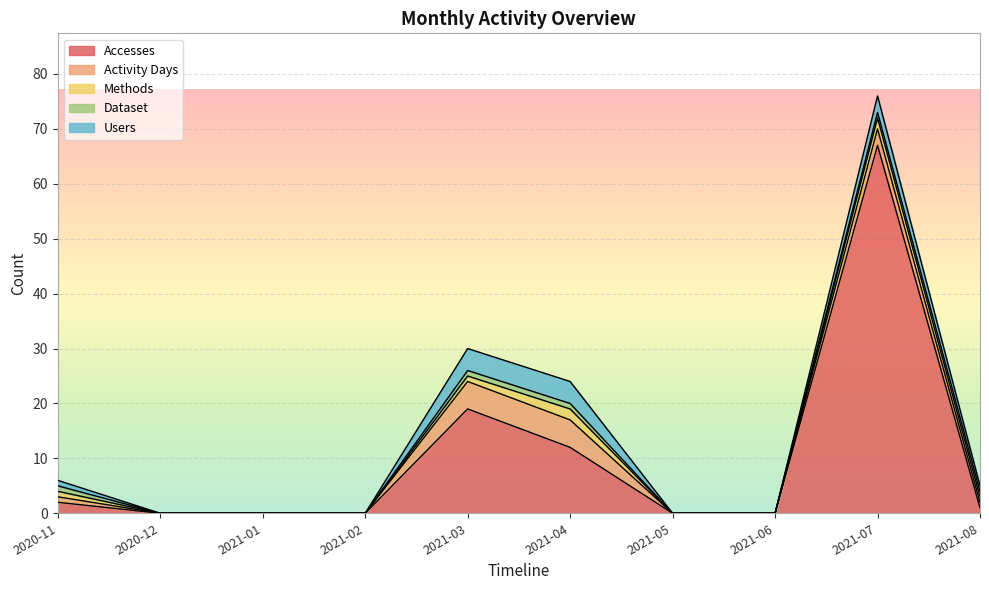

Which label corresponds to the smallest value in the chart?

2020-12